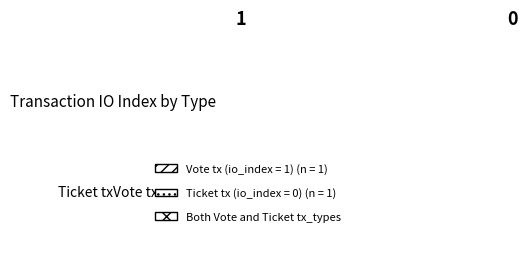

To the nearest percent, what is the combined percentage of Vote tx and Ticket tx?

100%